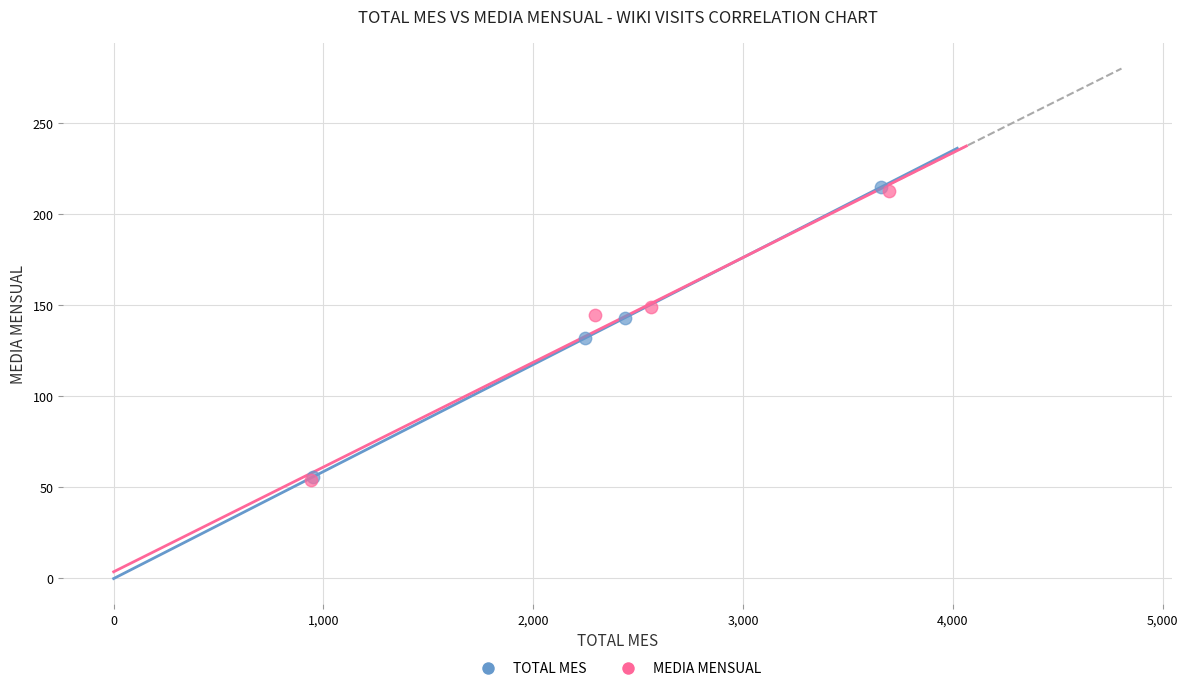

Which series has the largest Y range (max minus min)?

TOTAL MES